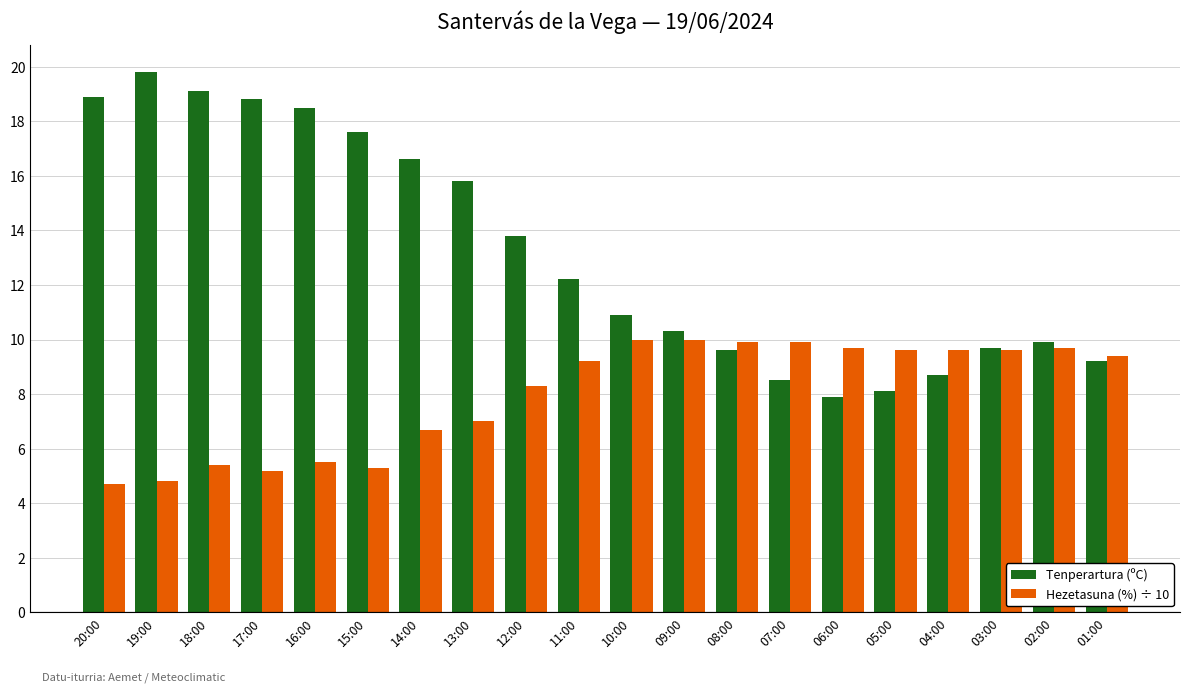

What is the difference between the second highest and second lowest values in the Hezetasuna (%) ÷ 10 series?

5.2